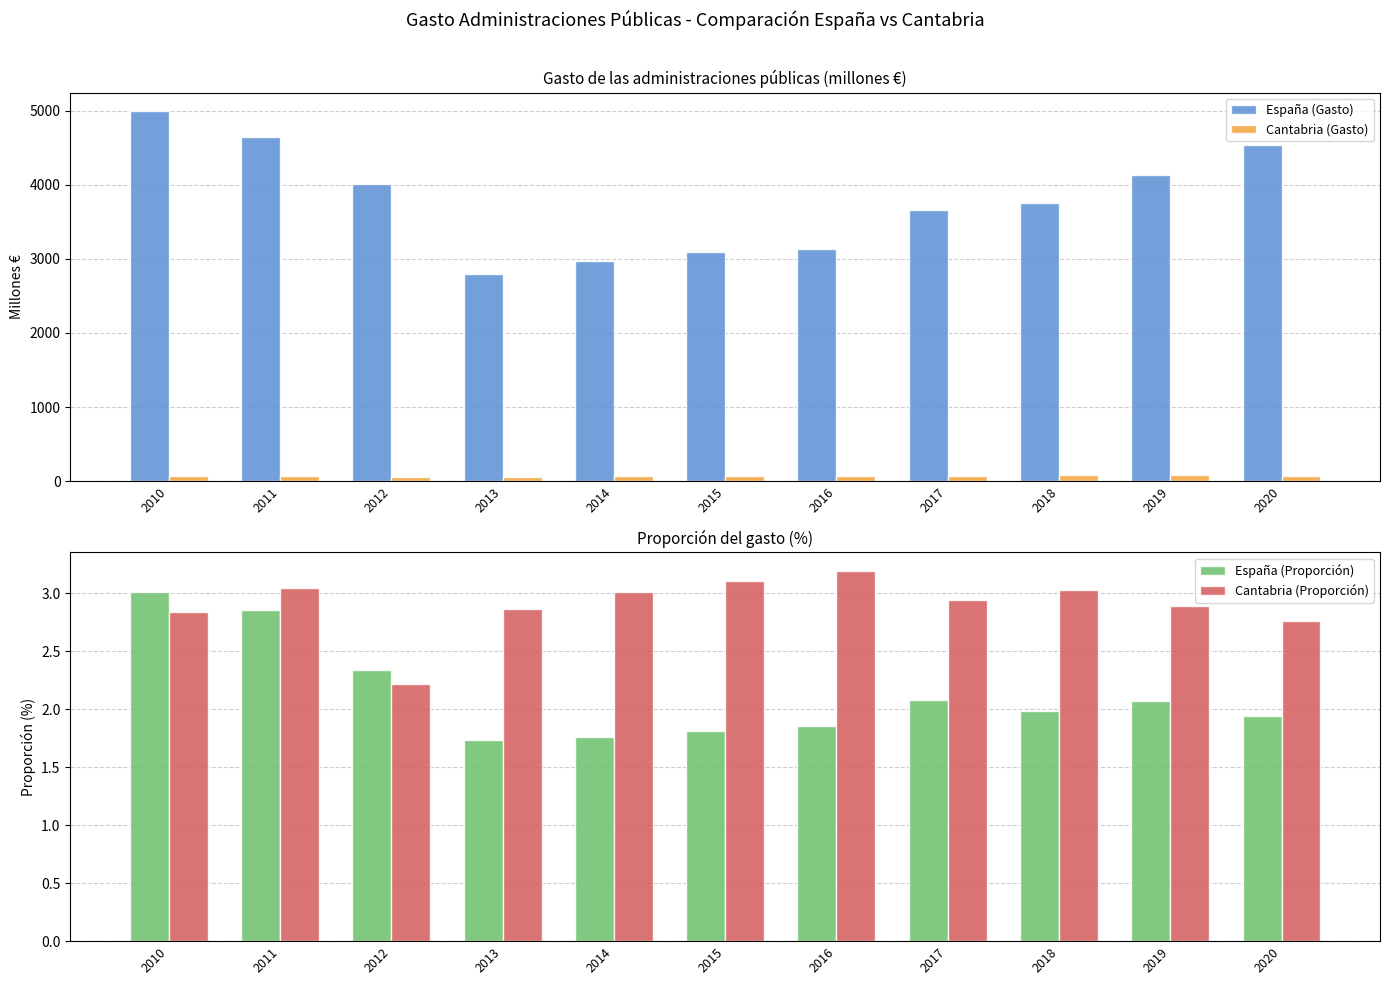

Which series has the widest spread of values?

España (Gasto)